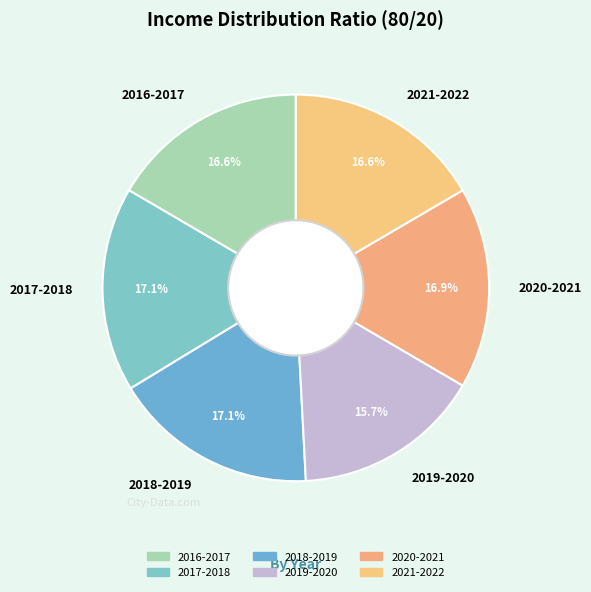

Does any single category account for the majority?

No